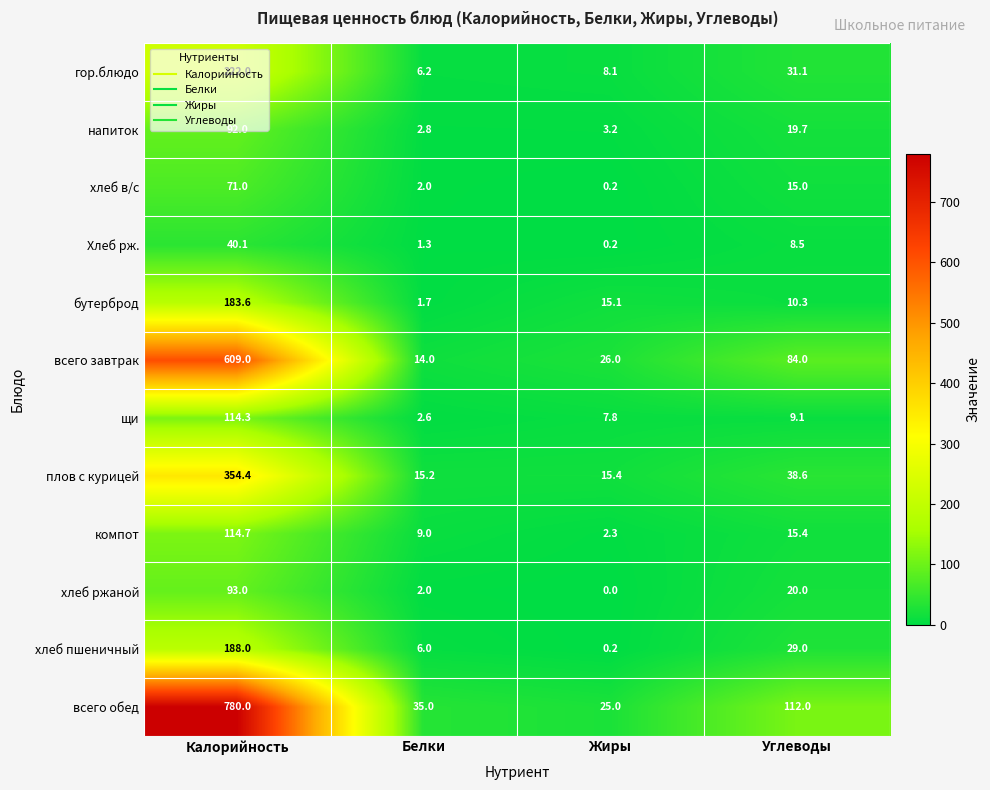

What is the difference between the maximum and minimum values in the щи series?

111.7